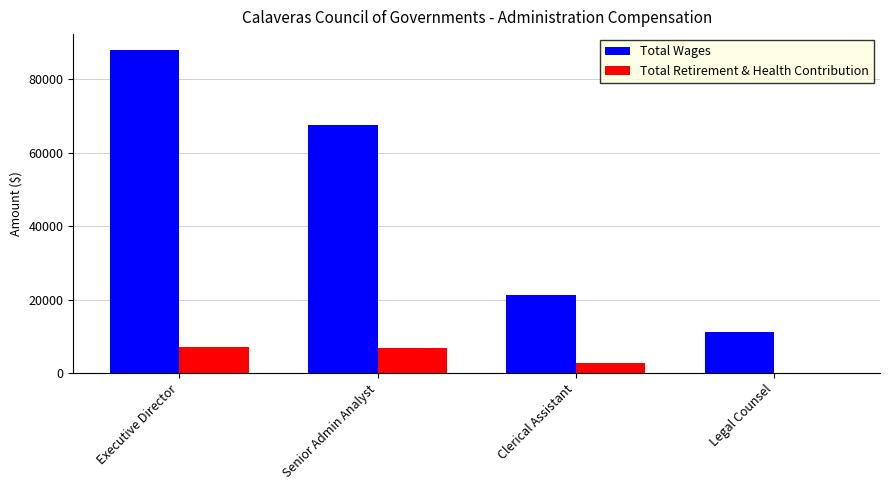

What is the sum of the Total Retirement & Health Contribution values at Executive Director and Legal Counsel?

7083